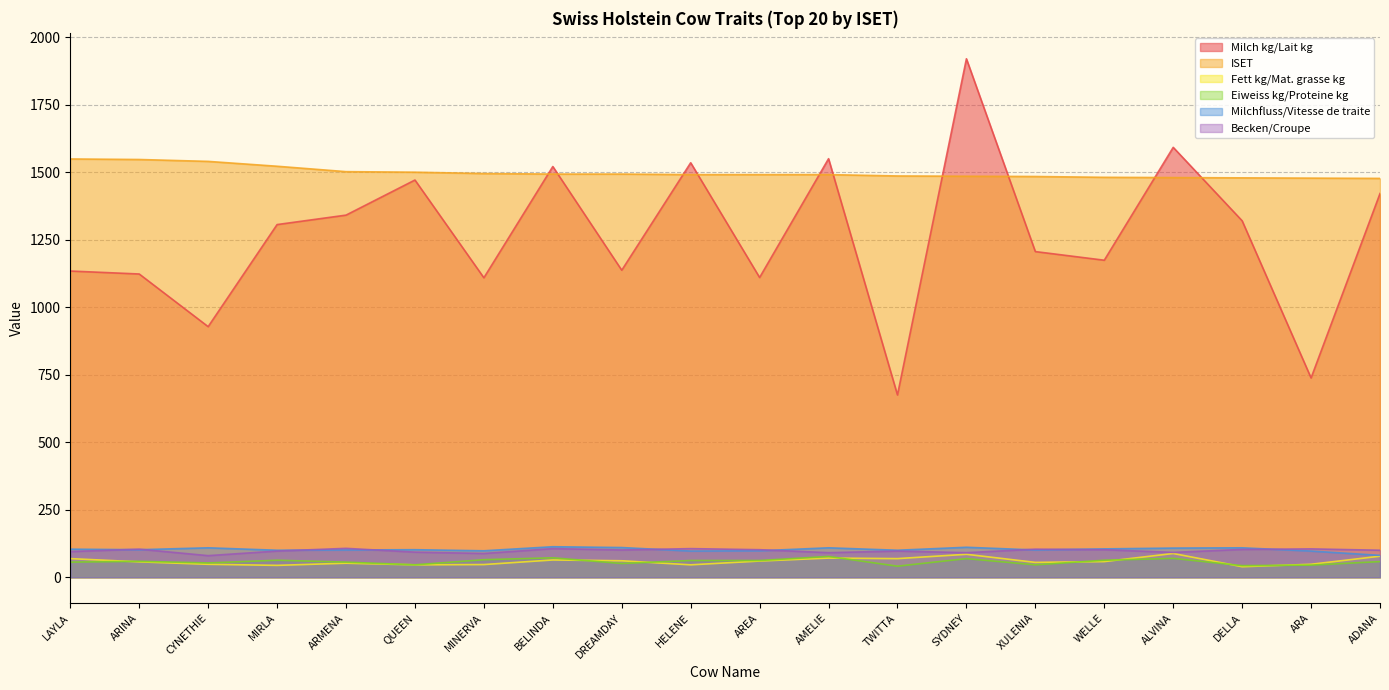

True or false: Fett kg/Mat. grasse kg and ISET cross at least once.

False